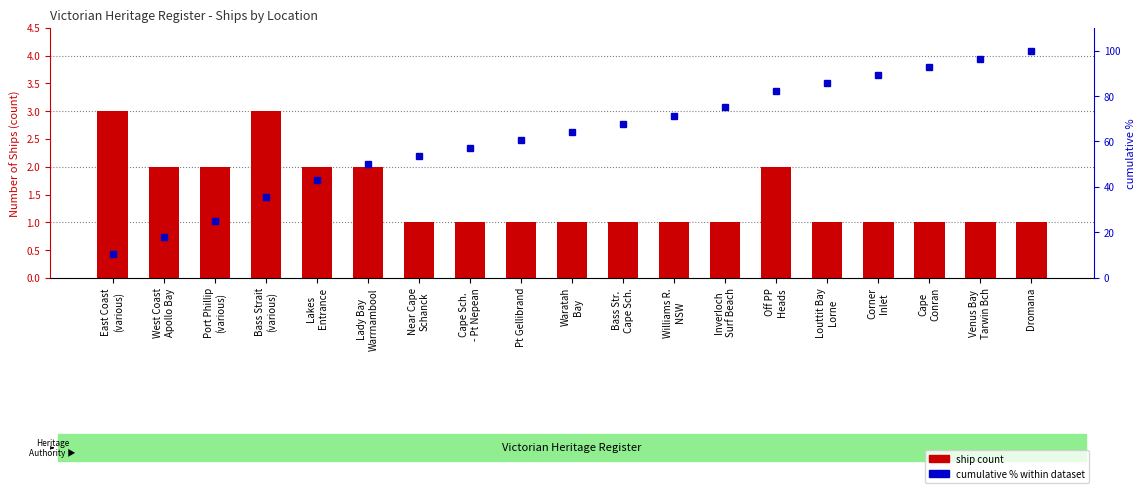

Read the ship count value at Cape
Conran.

1.0